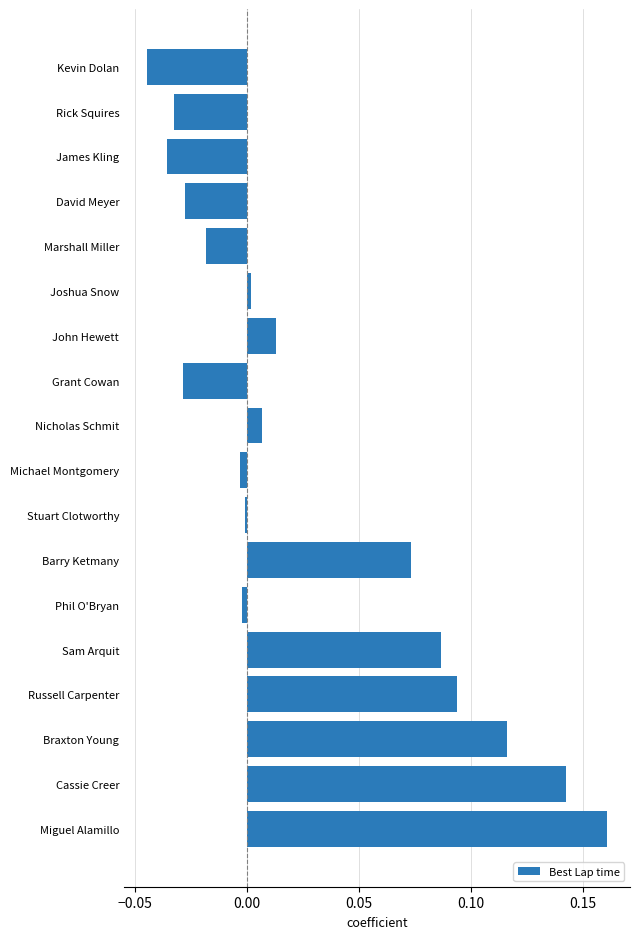

What is the sum of all values?

0.5